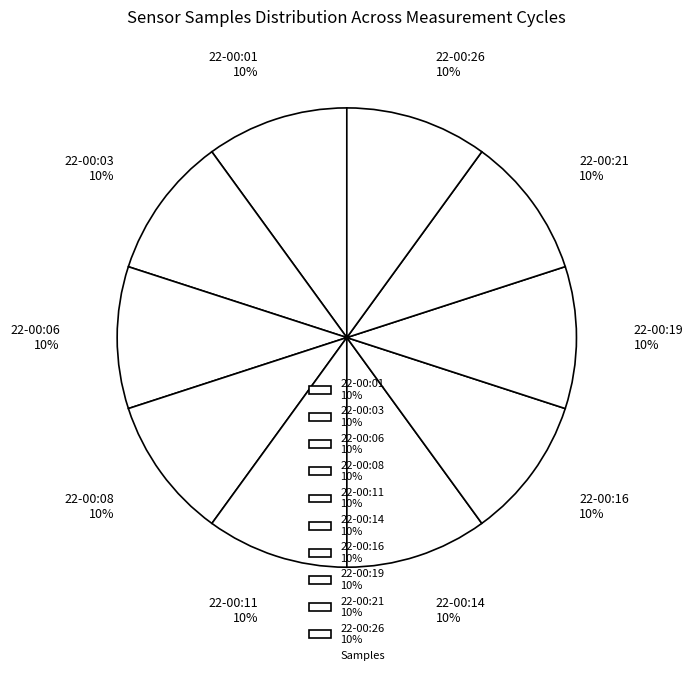

Is there any slice that represents more than half of the pie?

No